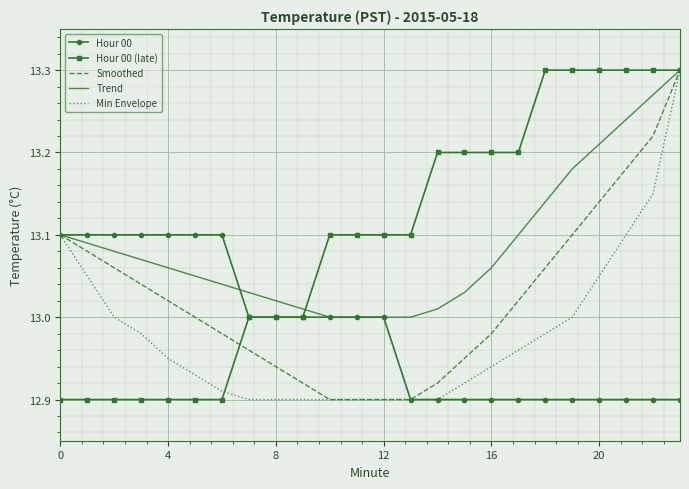

True or false: Min Envelope and Trend cross at least once.

False